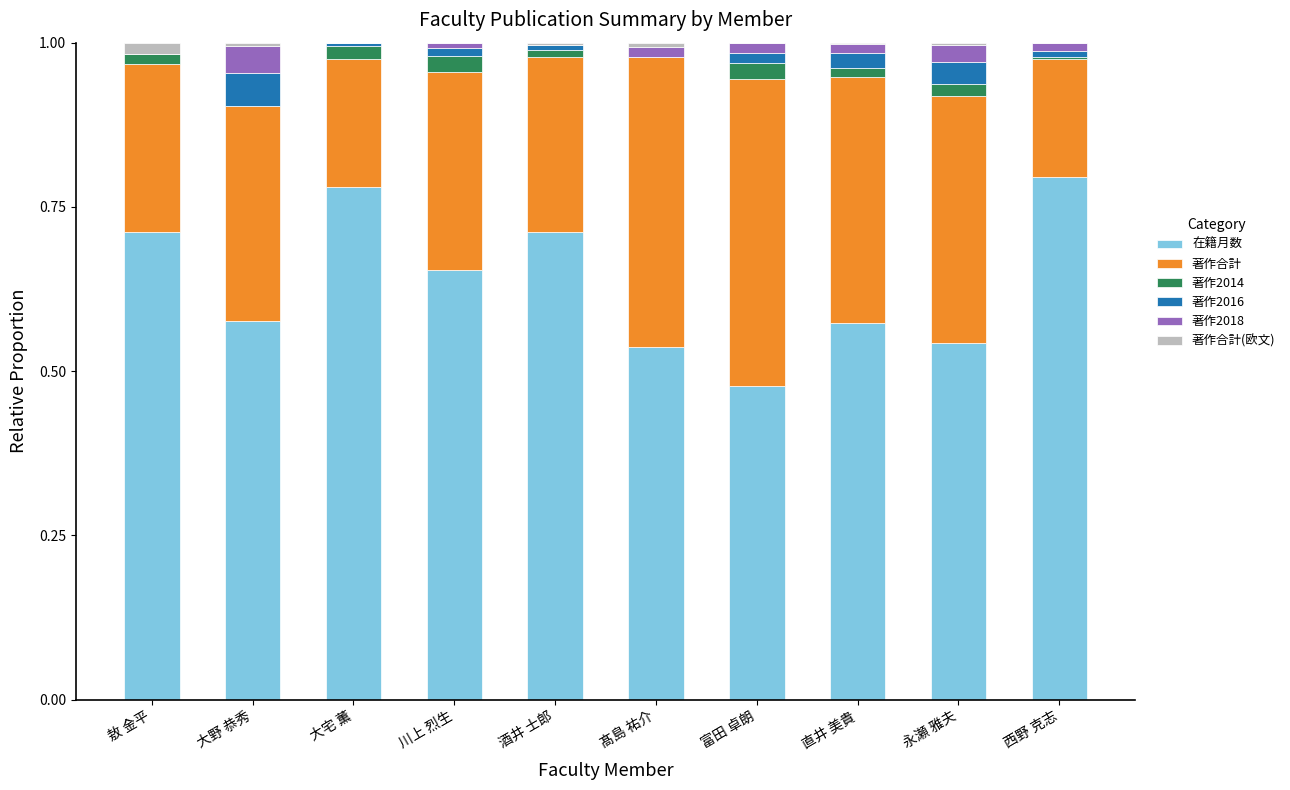

What is the sum of all 在籍月数 values?

6.4